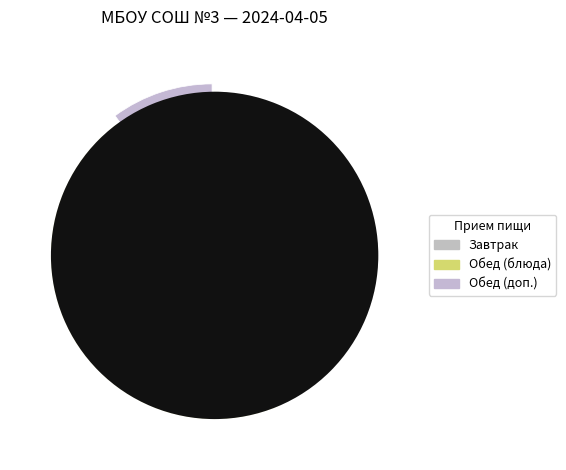

Which slice is the largest?

гор.блюдо